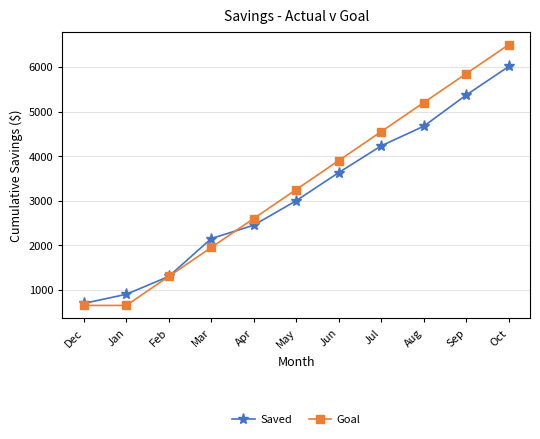

What is the label of the 10th point from the left?

Sep